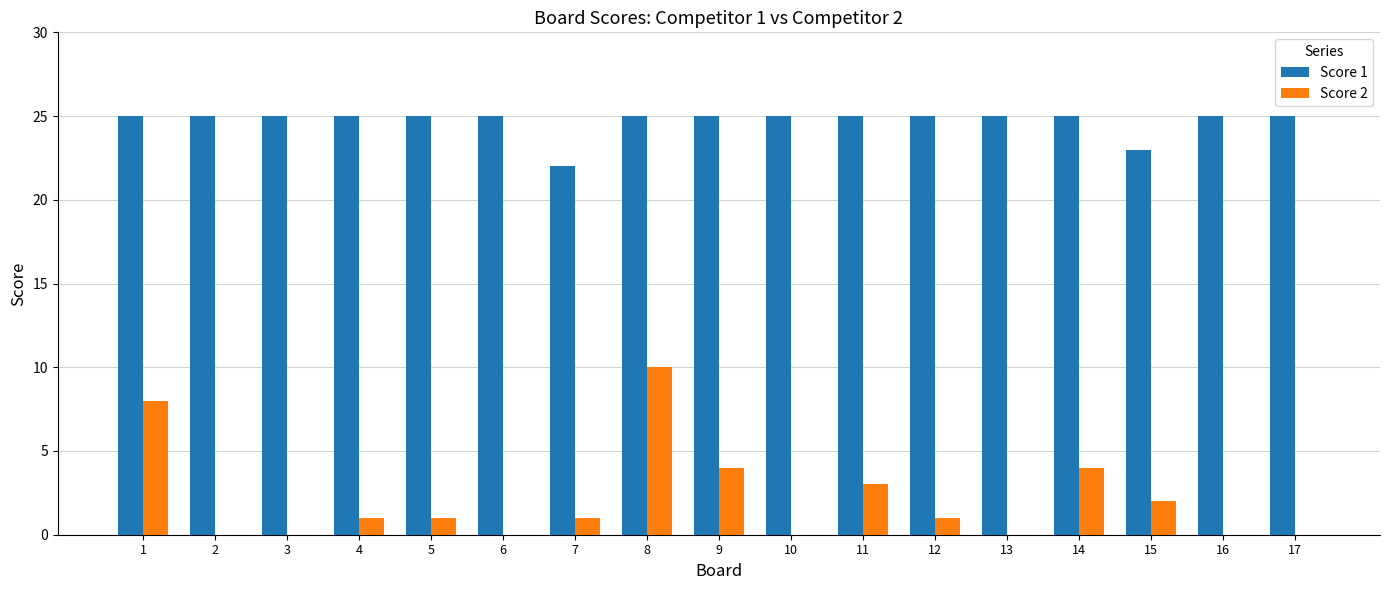

How many categories are shown in the chart?

17